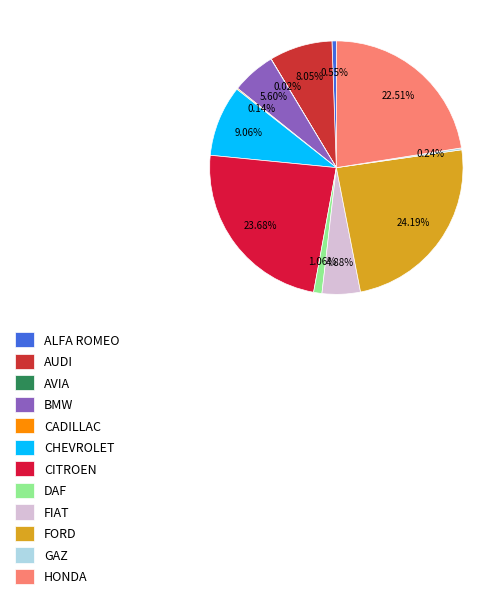

What is the smallest slice in the pie chart?

AVIA